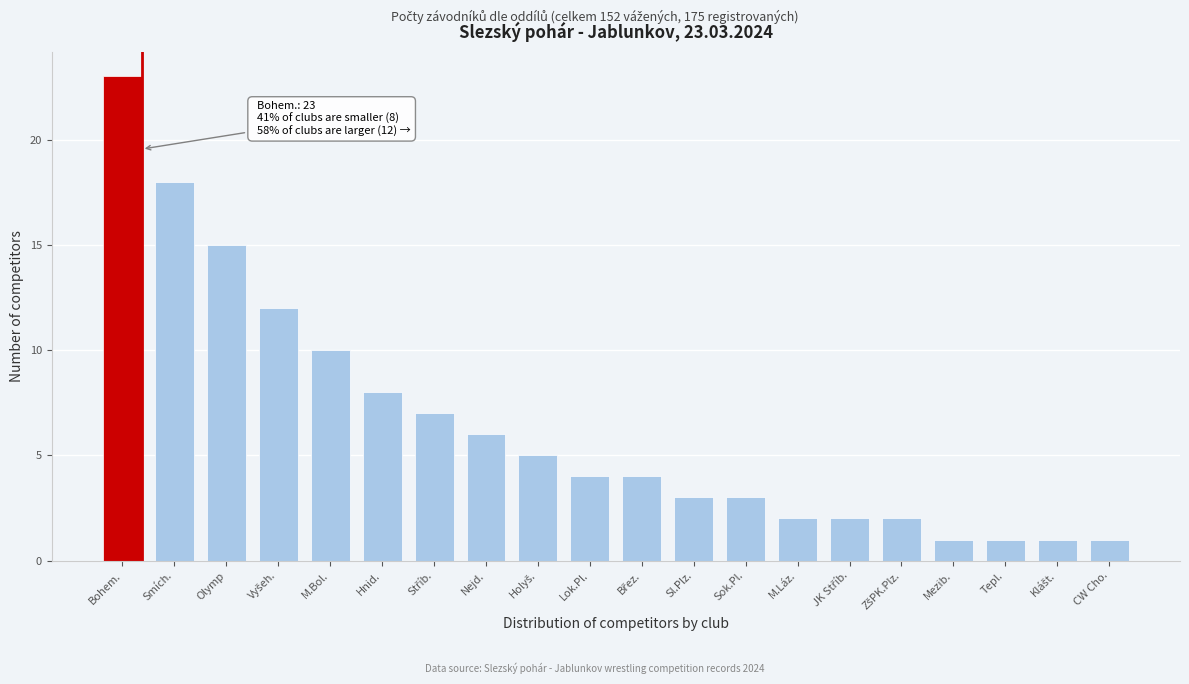

Reading left to right, what are all the values shown in this chart?

23	18	15	12	10	8	7	6	5	4	4	3	3	2	2	2	1	1	1	1